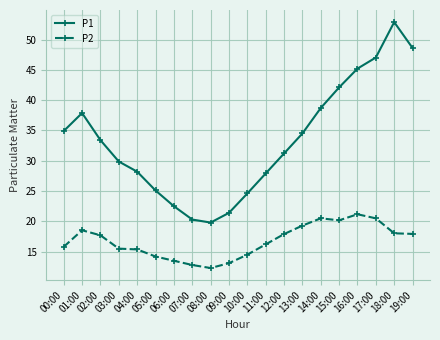

How many lines are shown in the chart?

2